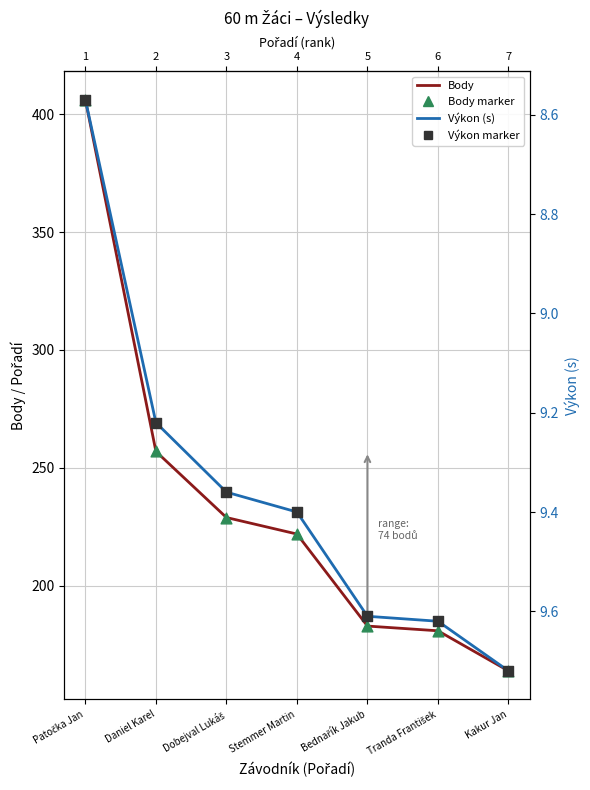

What is the total value across all series at Bednařík Jakub?

385.2